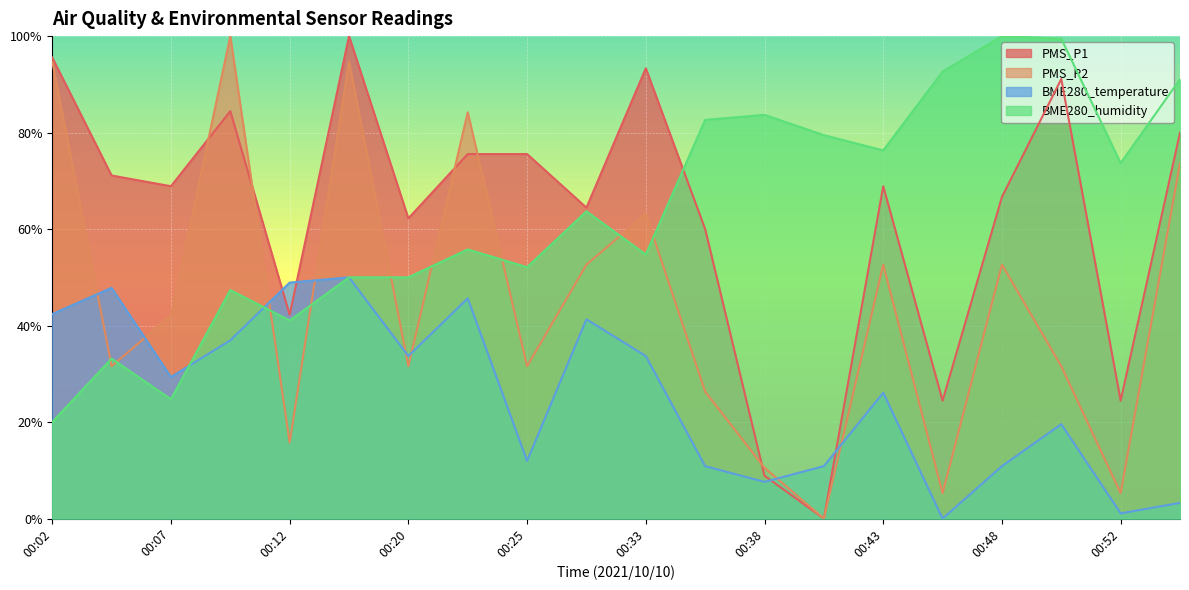

How many intersections are there between BME280_temperature and BME280_humidity?

3